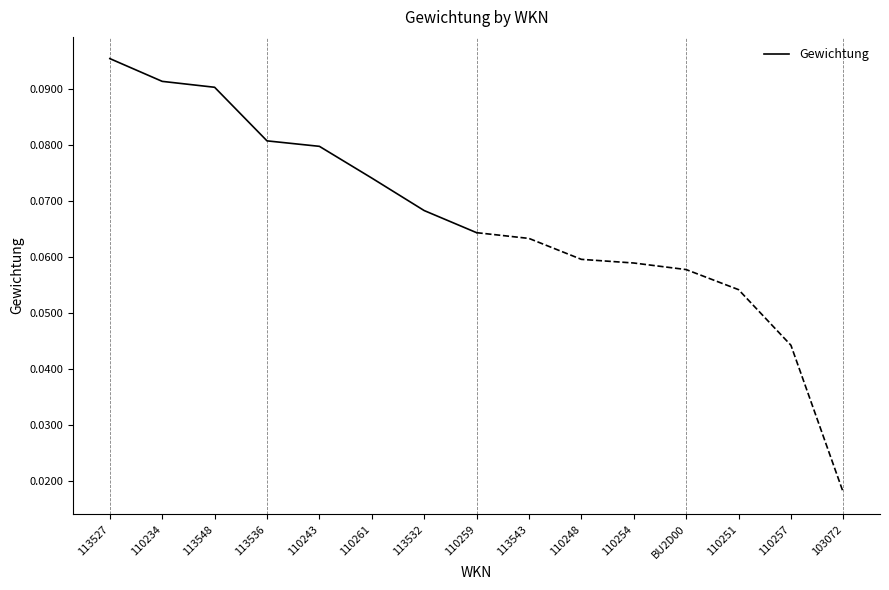

True or false: the data has more than 0 interior local peaks.

False